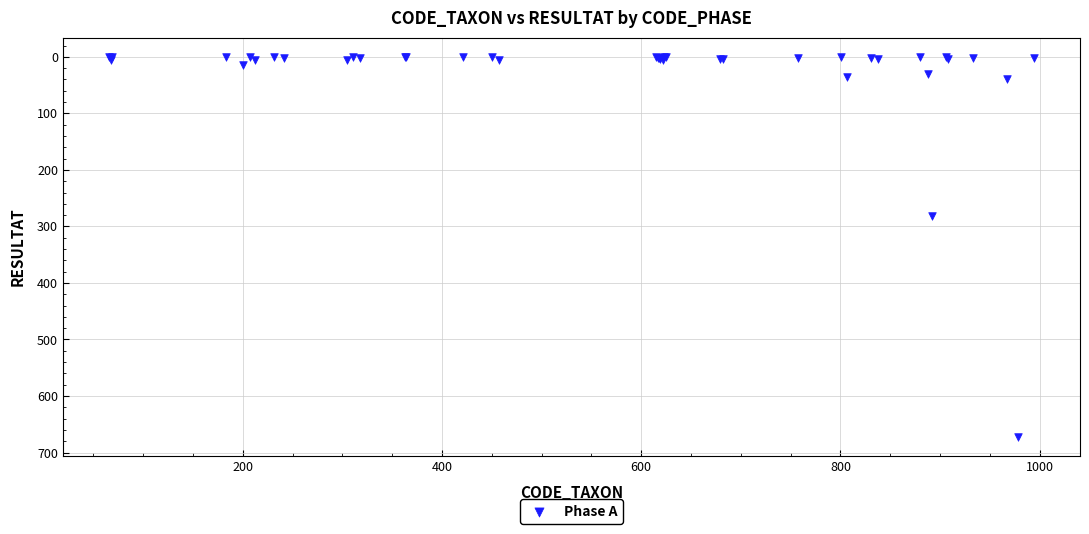

What Y value in the scatter plot is closest to 336?

281